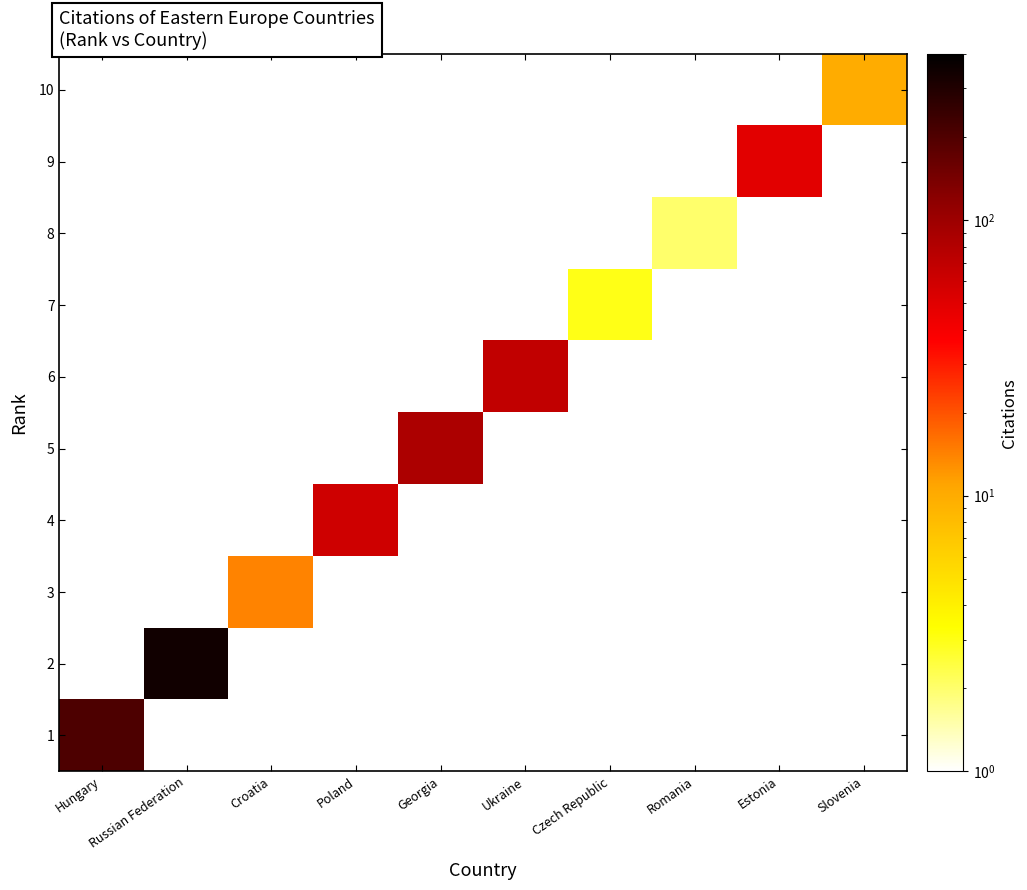

Reading right to left, extract all data points from this chart.

1: Slovenia=1	Estonia=1	Romania=1	Czech Republic=1	Ukraine=1	Georgia=1	Poland=1	Croatia=1	Russian Federation=1	Hungary=204
2: Slovenia=1	Estonia=1	Romania=1	Czech Republic=1	Ukraine=1	Georgia=1	Poland=1	Croatia=1	Russian Federation=341	Hungary=1
3: Slovenia=1	Estonia=1	Romania=1	Czech Republic=1	Ukraine=1	Georgia=1	Poland=1	Croatia=14	Russian Federation=1	Hungary=1
4: Slovenia=1	Estonia=1	Romania=1	Czech Republic=1	Ukraine=1	Georgia=1	Poland=60	Croatia=1	Russian Federation=1	Hungary=1
5: Slovenia=1	Estonia=1	Romania=1	Czech Republic=1	Ukraine=1	Georgia=85	Poland=1	Croatia=1	Russian Federation=1	Hungary=1
6: Slovenia=1	Estonia=1	Romania=1	Czech Republic=1	Ukraine=69	Georgia=1	Poland=1	Croatia=1	Russian Federation=1	Hungary=1
7: Slovenia=1	Estonia=1	Romania=1	Czech Republic=3	Ukraine=1	Georgia=1	Poland=1	Croatia=1	Russian Federation=1	Hungary=1
8: Slovenia=1	Estonia=1	Romania=2	Czech Republic=1	Ukraine=1	Georgia=1	Poland=1	Croatia=1	Russian Federation=1	Hungary=1
9: Slovenia=1	Estonia=49	Romania=1	Czech Republic=1	Ukraine=1	Georgia=1	Poland=1	Croatia=1	Russian Federation=1	Hungary=1
10: Slovenia=10	Estonia=1	Romania=1	Czech Republic=1	Ukraine=1	Georgia=1	Poland=1	Croatia=1	Russian Federation=1	Hungary=1